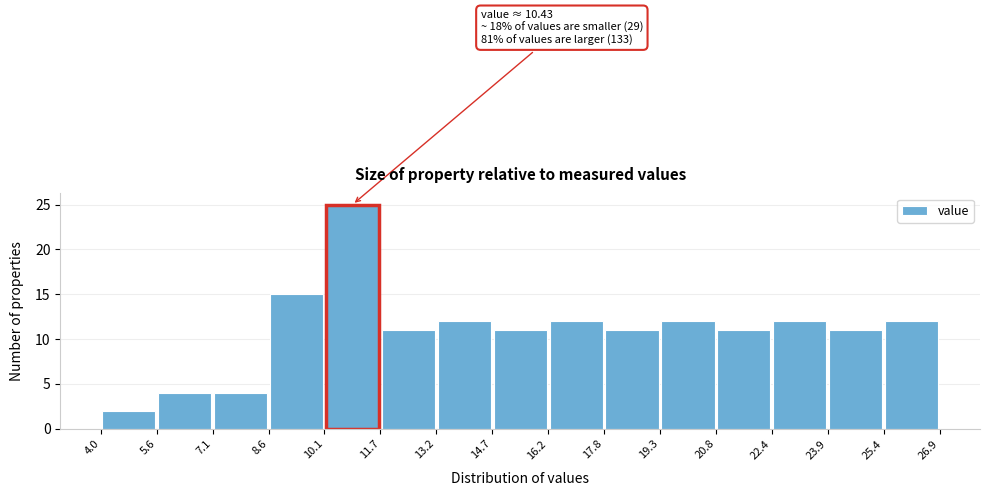

Which range on the x-axis has the tallest bar?

10.1 to 11.7